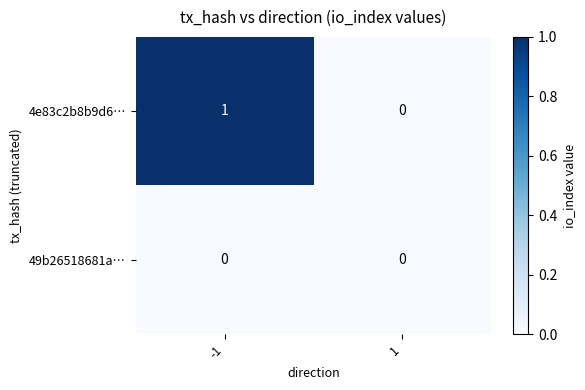

Which series has the largest total across all categories?

4e83c2b8b9d6…